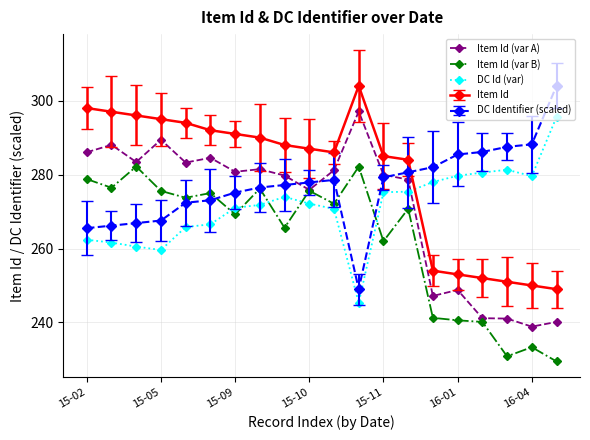

How many intersections are there between Item Id and DC Identifier (scaled)?

1